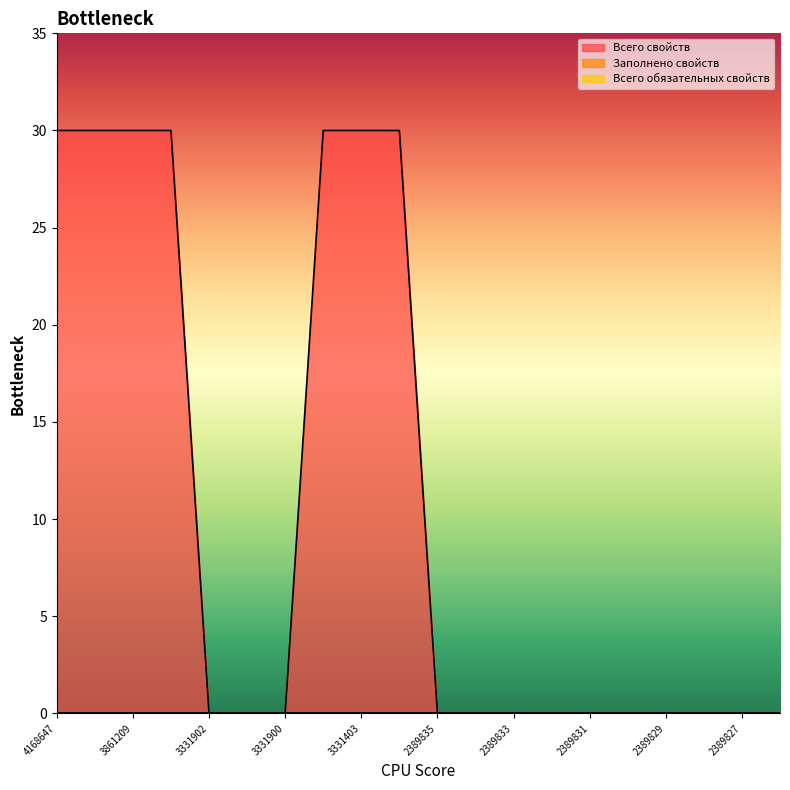

Reading right to left, extract all data points from this chart.

Всего свойств: 2389826=0	2389827=0	2389828=0	2389829=0	2389830=0	2389831=0	2389832=0	2389833=0	2389834=0	2389835=0	3331402=30	3331403=30	3331404=30	3331900=0	3331901=0	3331902=0	3861208=30	3861209=30	3861210=30	4168647=30
Заполнено свойств: 2389826=0	2389827=0	2389828=0	2389829=0	2389830=0	2389831=0	2389832=0	2389833=0	2389834=0	2389835=0	3331402=0	3331403=0	3331404=0	3331900=0	3331901=0	3331902=0	3861208=0	3861209=0	3861210=0	4168647=0
Всего обязательных свойств: 2389826=0	2389827=0	2389828=0	2389829=0	2389830=0	2389831=0	2389832=0	2389833=0	2389834=0	2389835=0	3331402=0	3331403=0	3331404=0	3331900=0	3331901=0	3331902=0	3861208=0	3861209=0	3861210=0	4168647=0